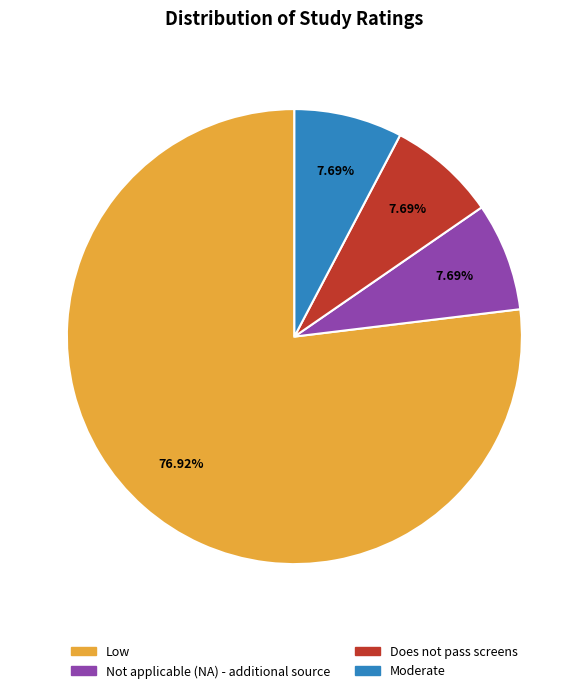

Approximately how many times larger is the value at Low compared to Does not pass screens?

10.0